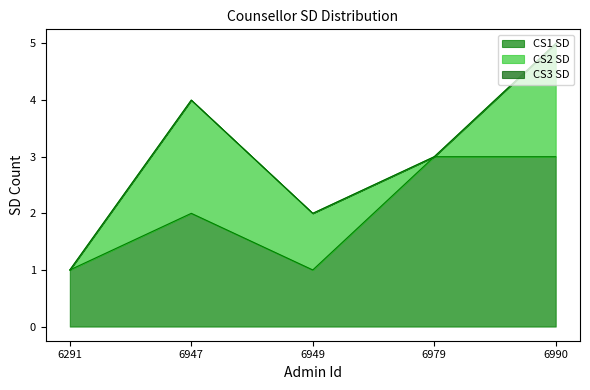

What are all the series names shown in the legend?

CS1 SD, CS2 SD, CS3 SD